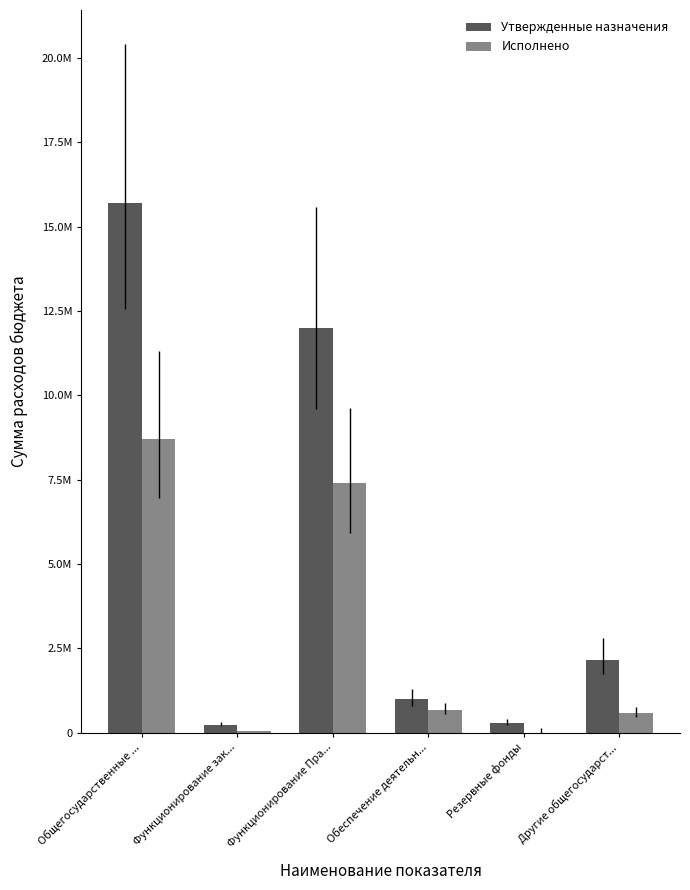

What is the sum of all Исполнено values?

17416223.3